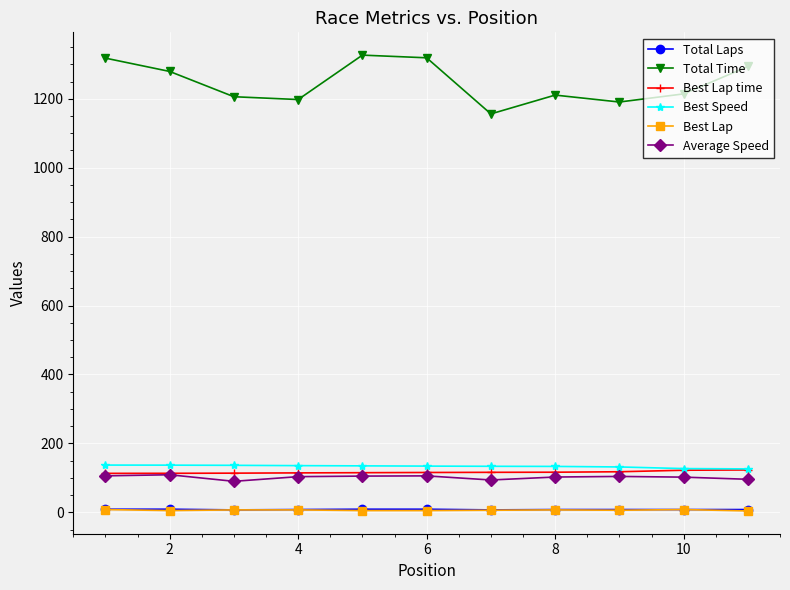

At how many categories does at least one series exceed 515?

11